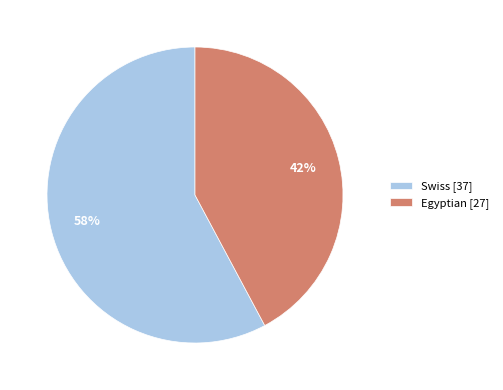

To the nearest percent, what portion does Egyptian represent?

42%